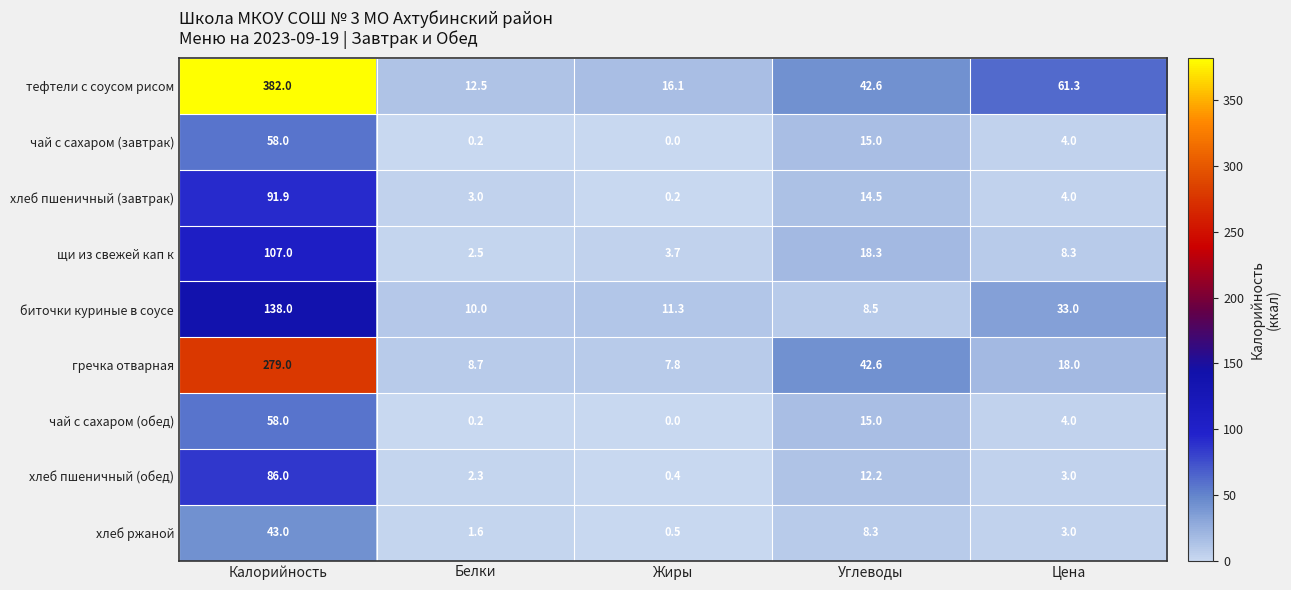

What value does the хлеб пшеничный (обед) series have at Углеводы?

12.2